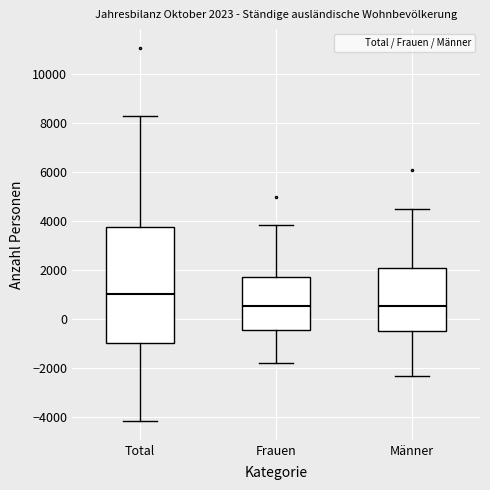

Which box is the tallest, from its lower edge to its upper edge?

Total